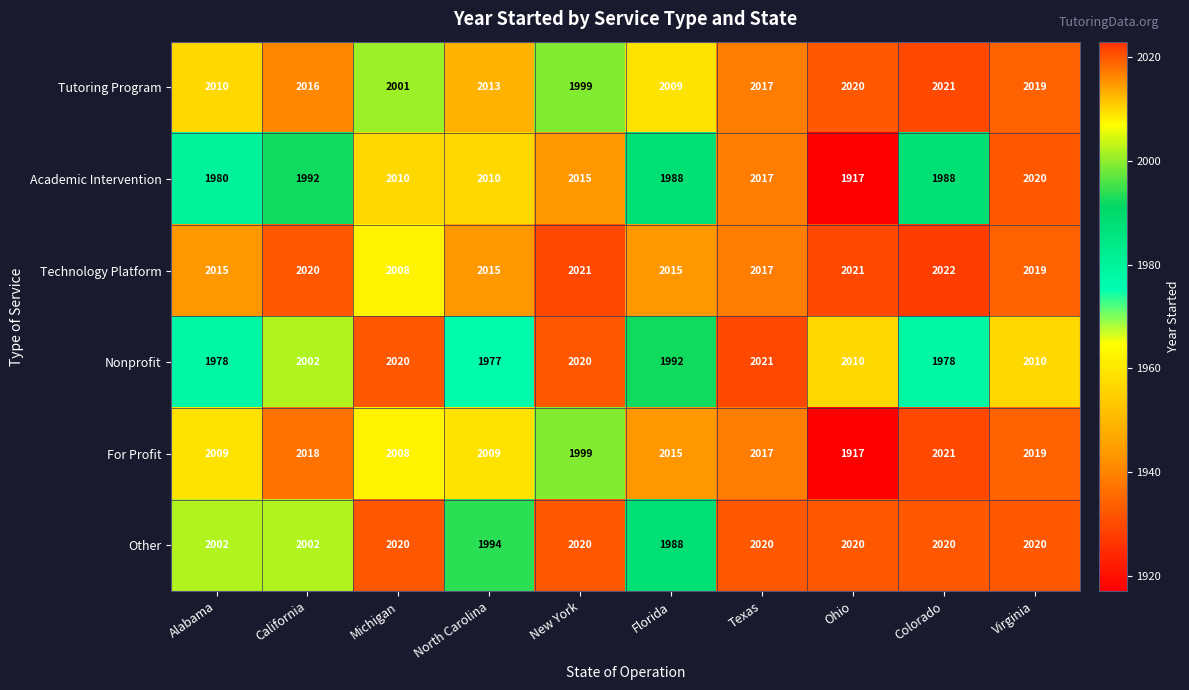

Count the number of categories in the chart.

10